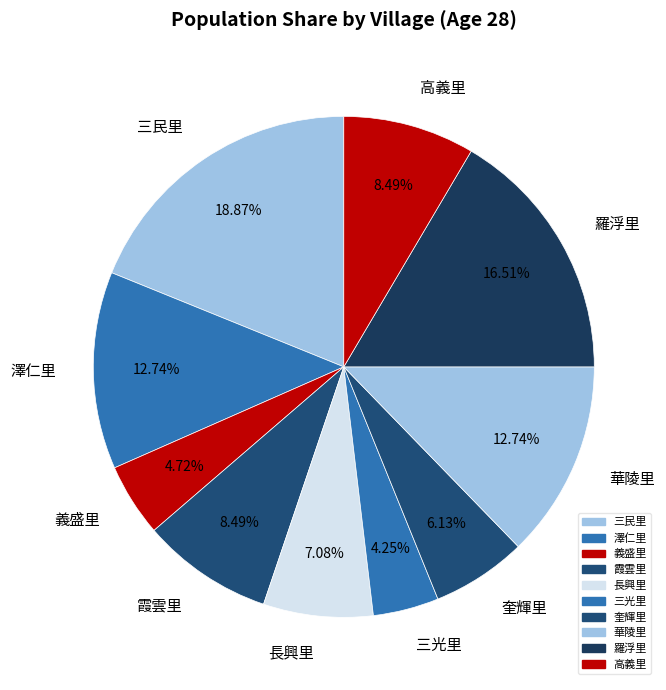

To the nearest percent, what is the difference between the 義盛里 and 三民里 slice percentages?

14%